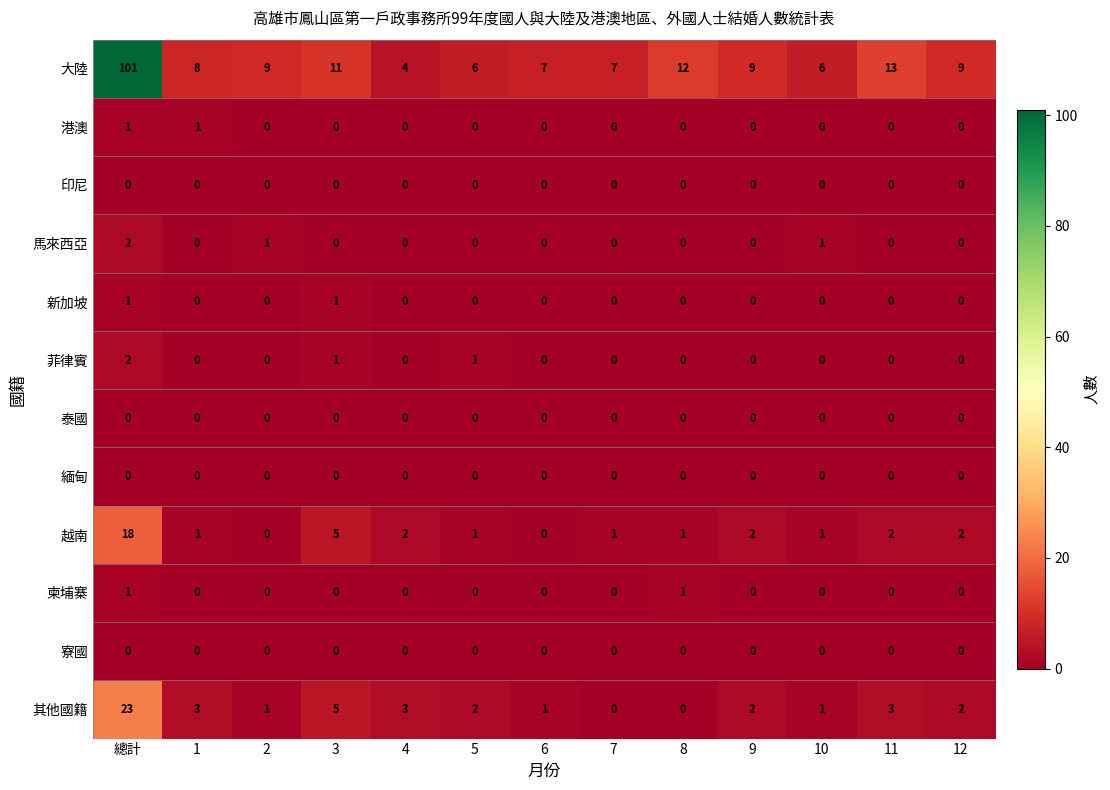

What is the difference between the highest and lowest values at 1?

8